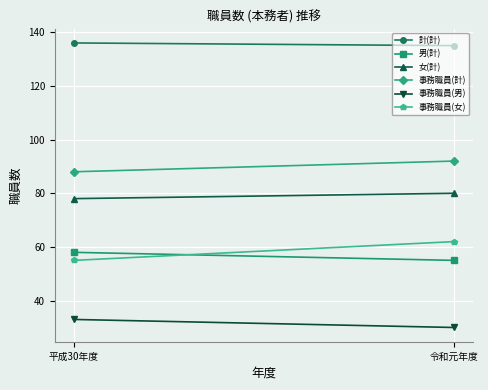

Count the 計(計) values in the range 135 to 136.

2